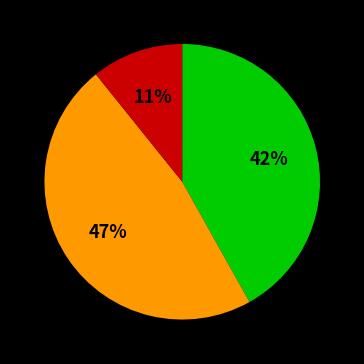

Is there any slice that represents more than half of the pie?

No